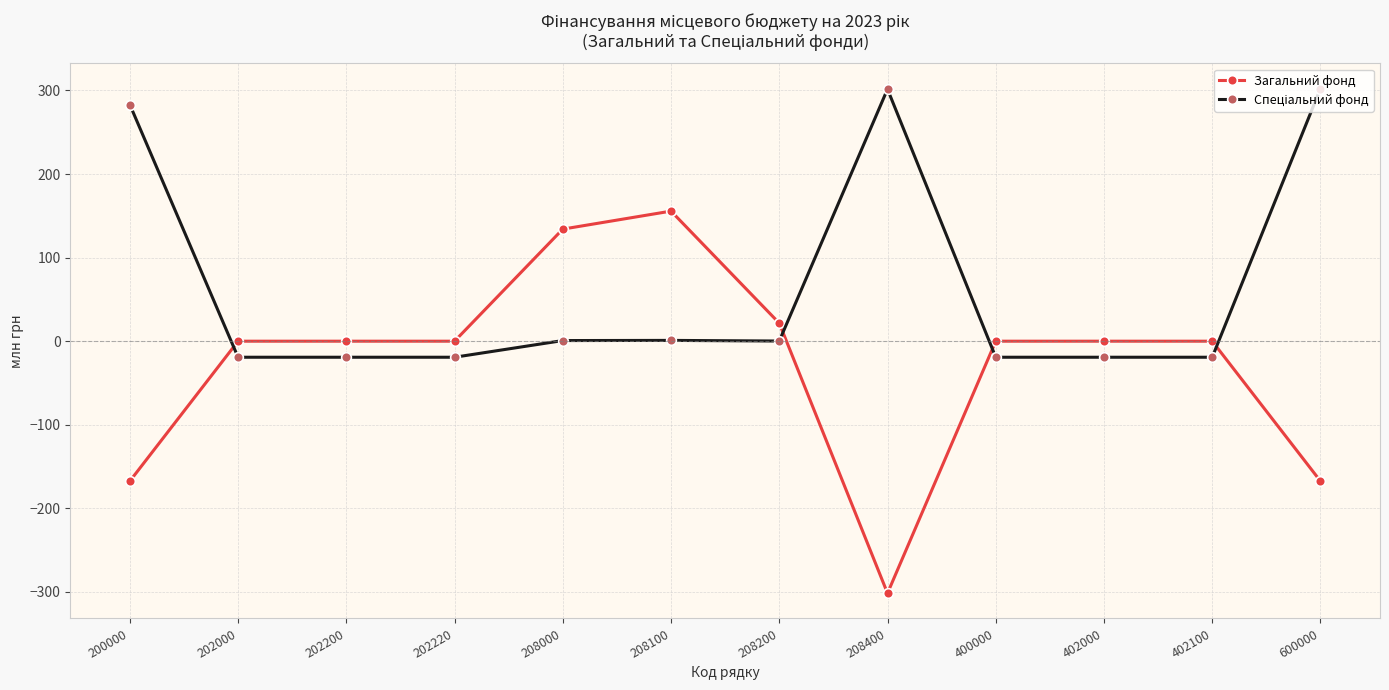

What is the average value of the Загальний фонд series?

-27.1